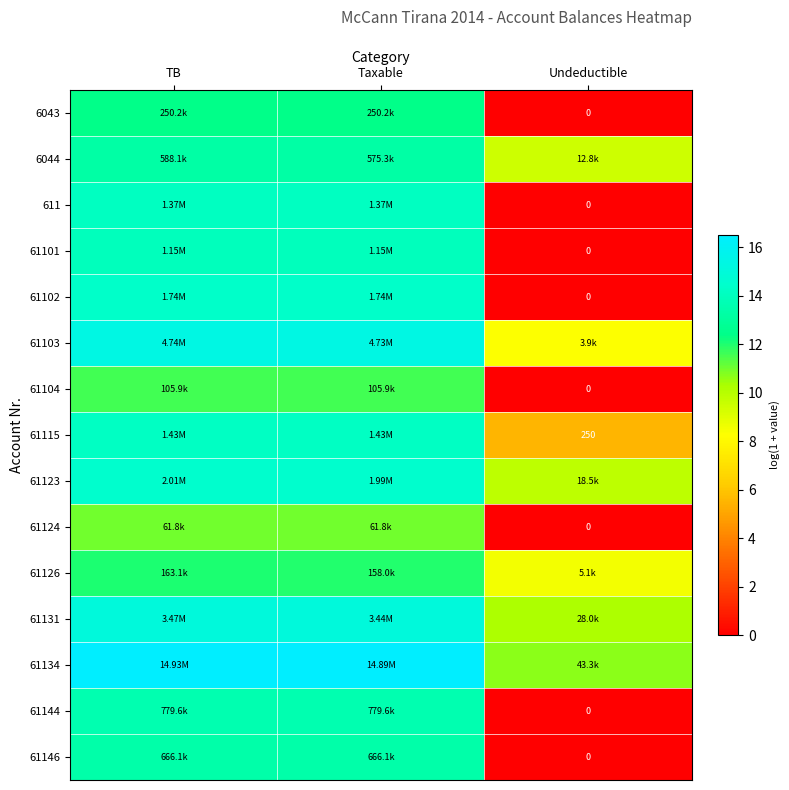

Which series has the largest total across all categories?

61134